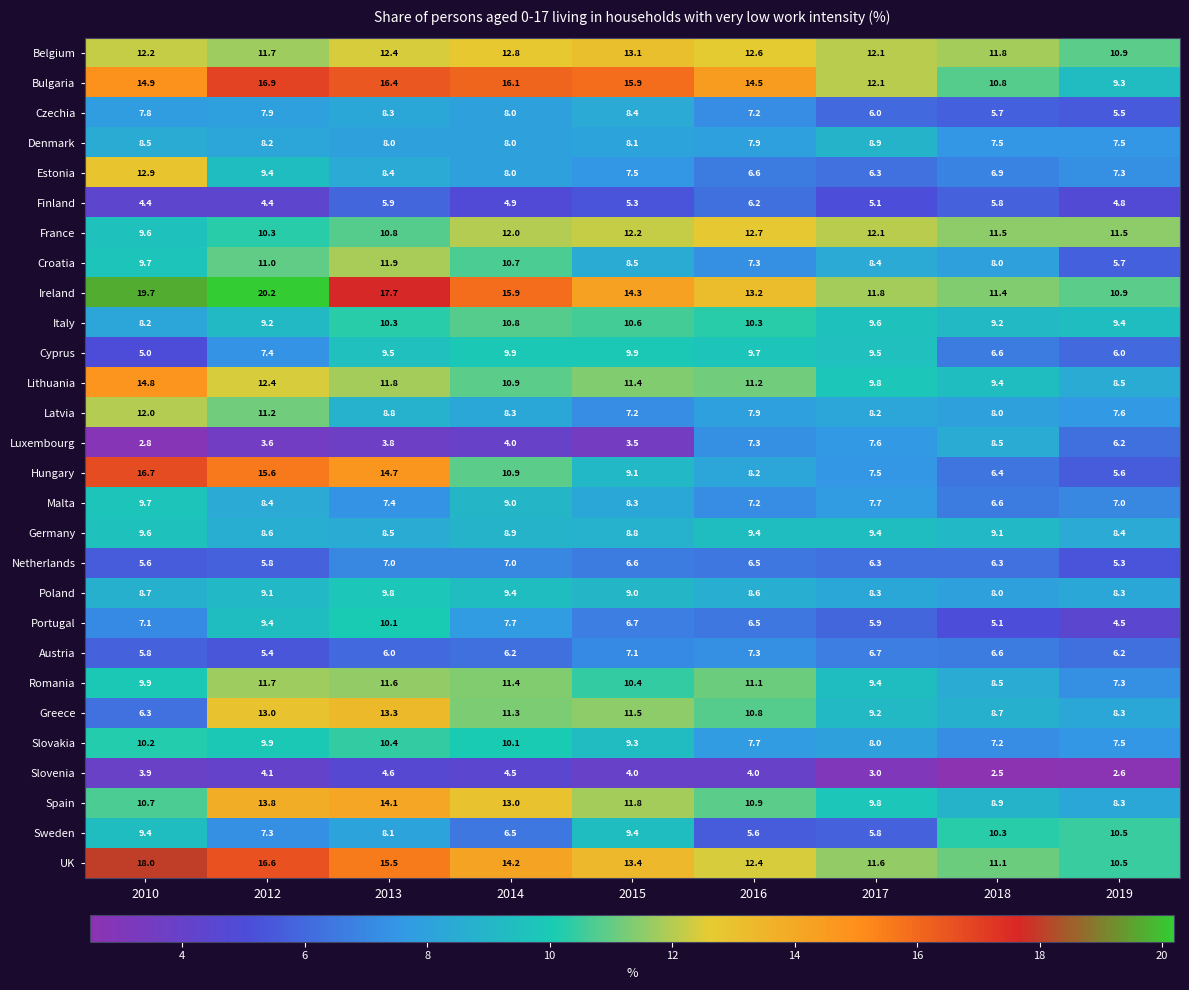

Which series has the widest spread of values?

Hungary